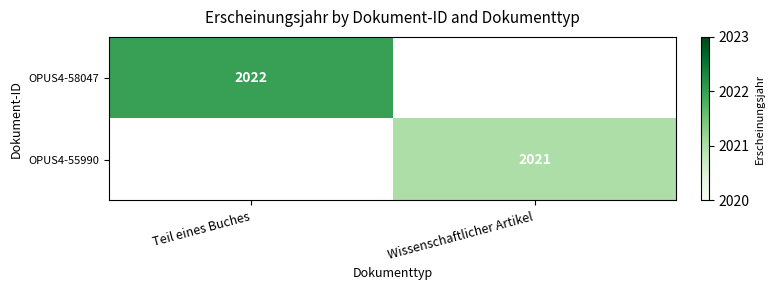

True or false: OPUS4-58047 has a value of 2022 at Teil eines Buches.

True